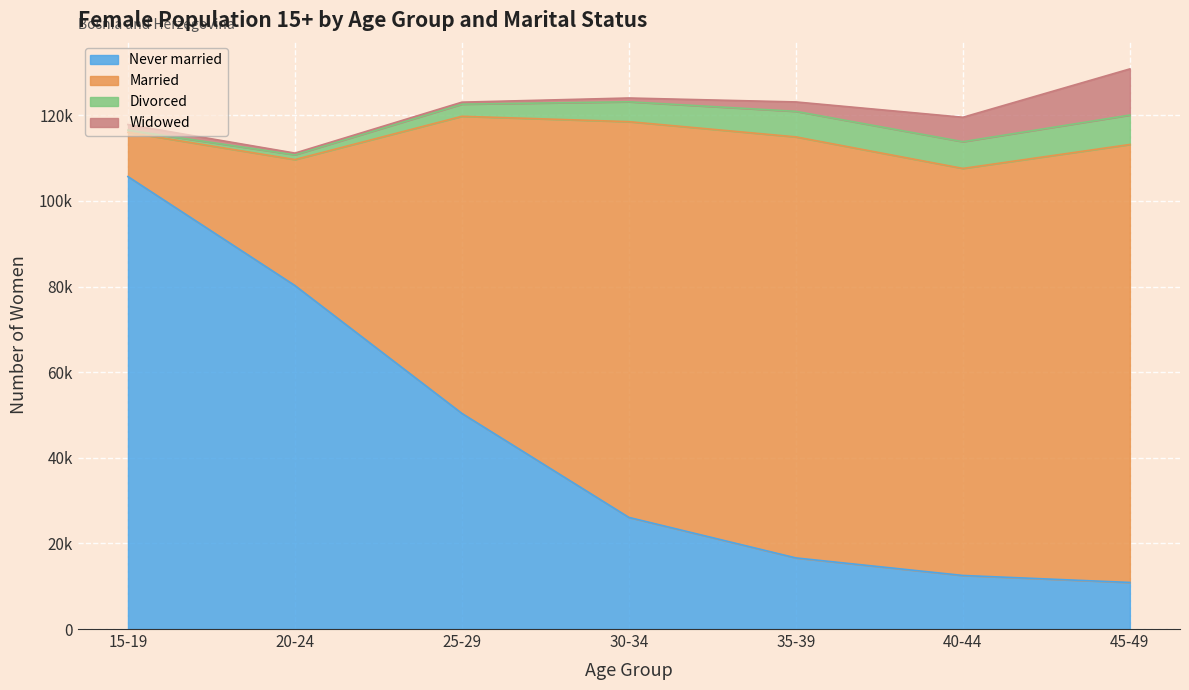

True or false: Married and Widowed intersect in this chart.

False